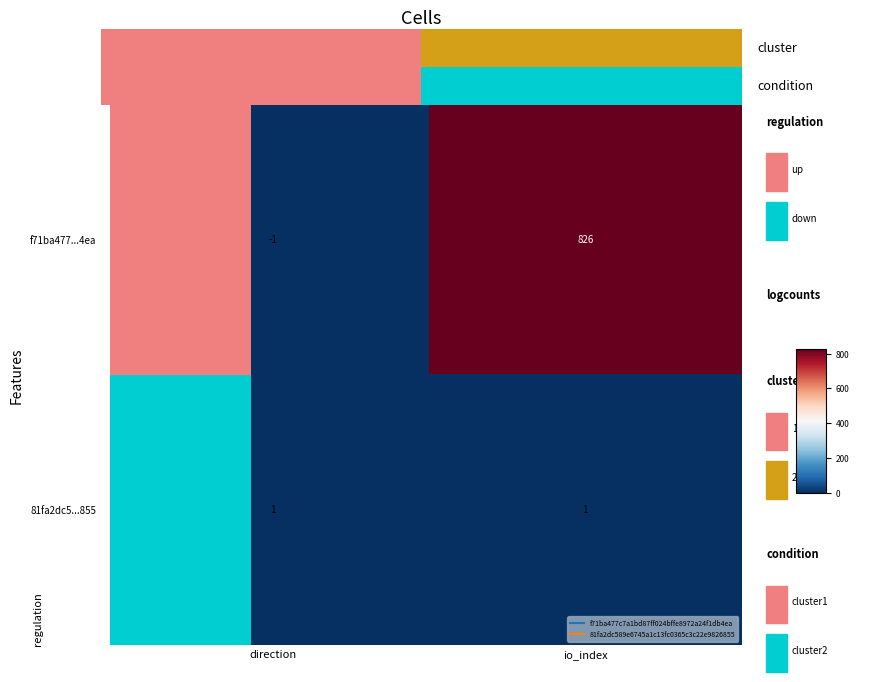

List the labels in order of f71ba477...4ea value, smallest first.

direction, io_index